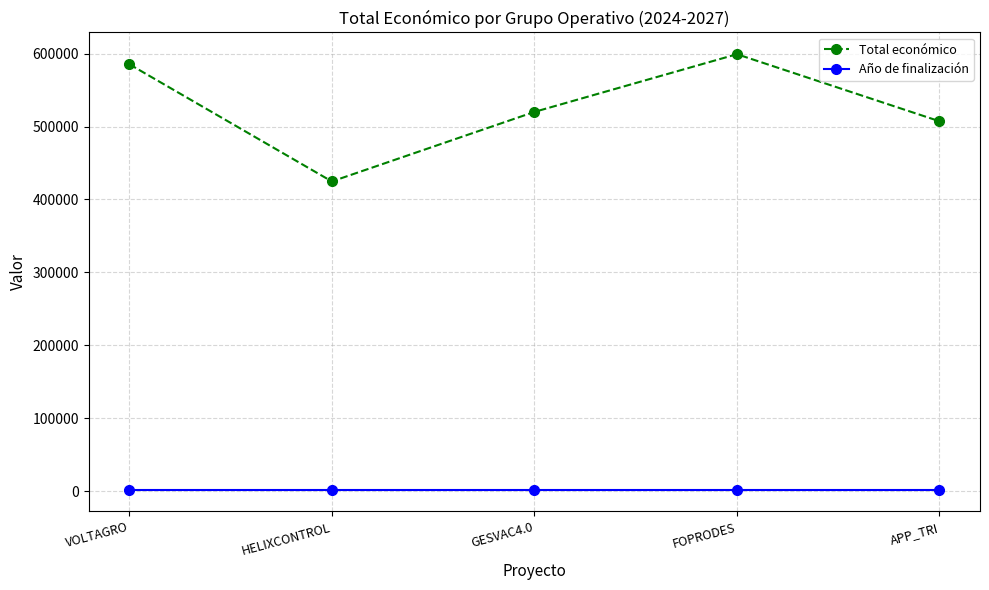

What is the spread (max minus min) of values at HELIXCONTROL?

422693